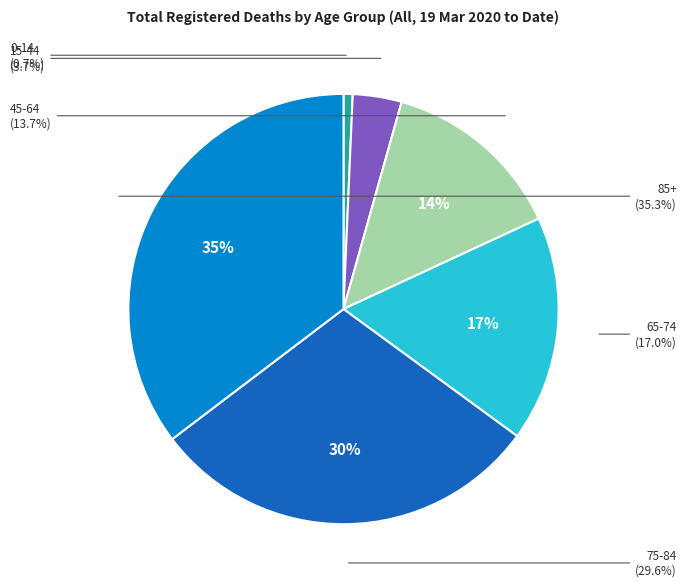

What percentage do 85+ and 15-44 together represent?

39.0%